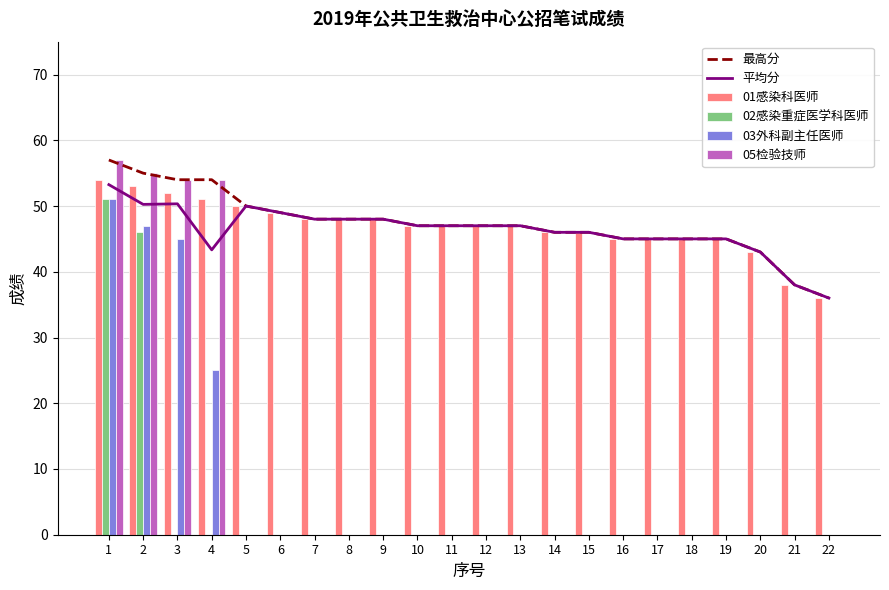

Which series has the largest total across all categories?

最高分